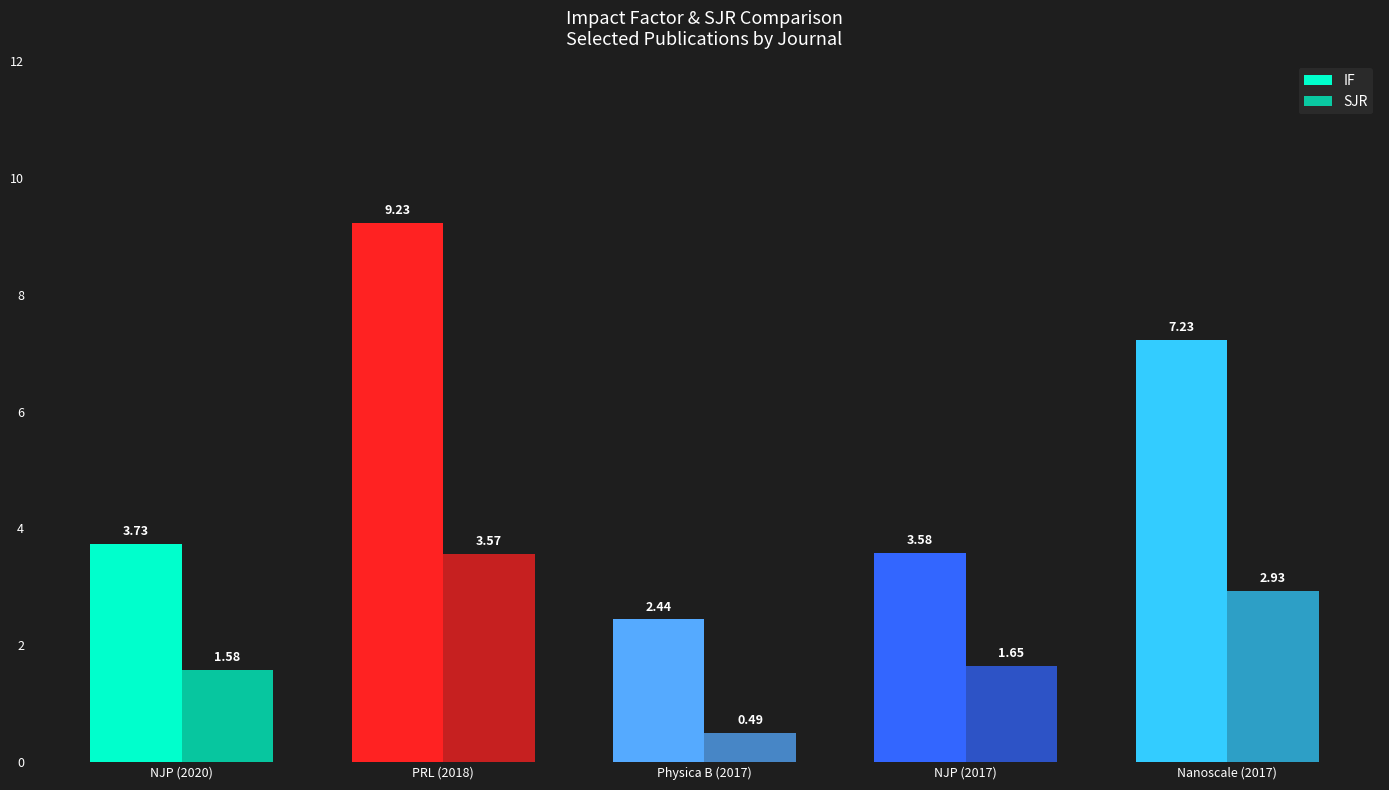

Rank the series by their average value, from lowest to highest.

SJR, IF